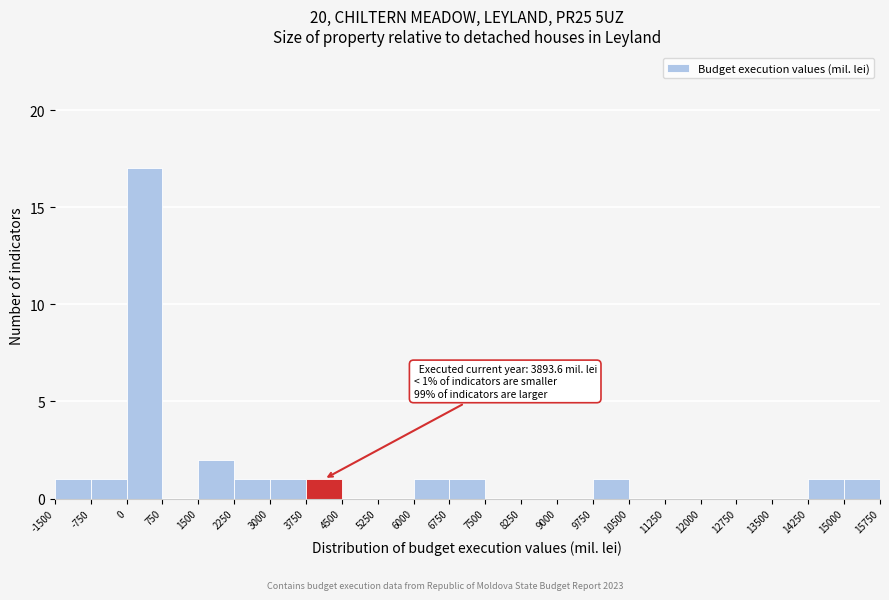

Over which range of the x-axis is the bar tallest?

0 to 750